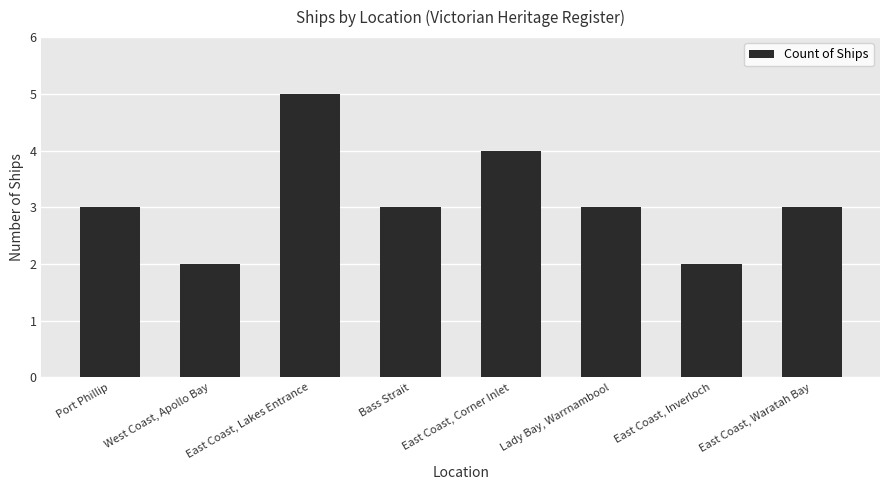

What position from the right is East Coast, Inverloch?

2